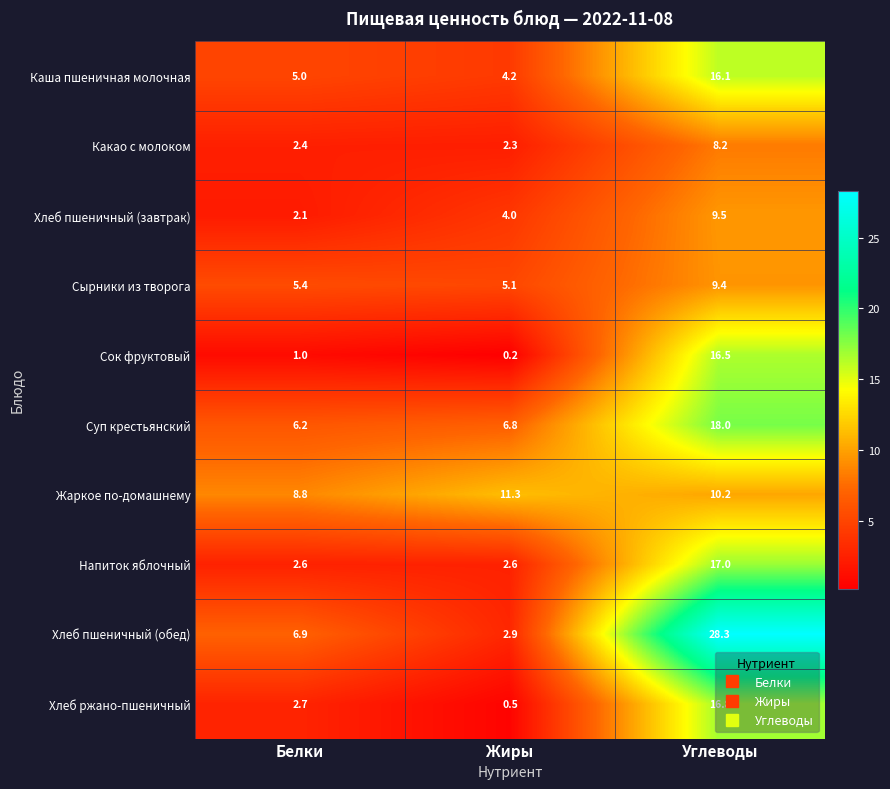

What is the difference between the maximum and minimum values in the Сок фруктовый series?

16.3